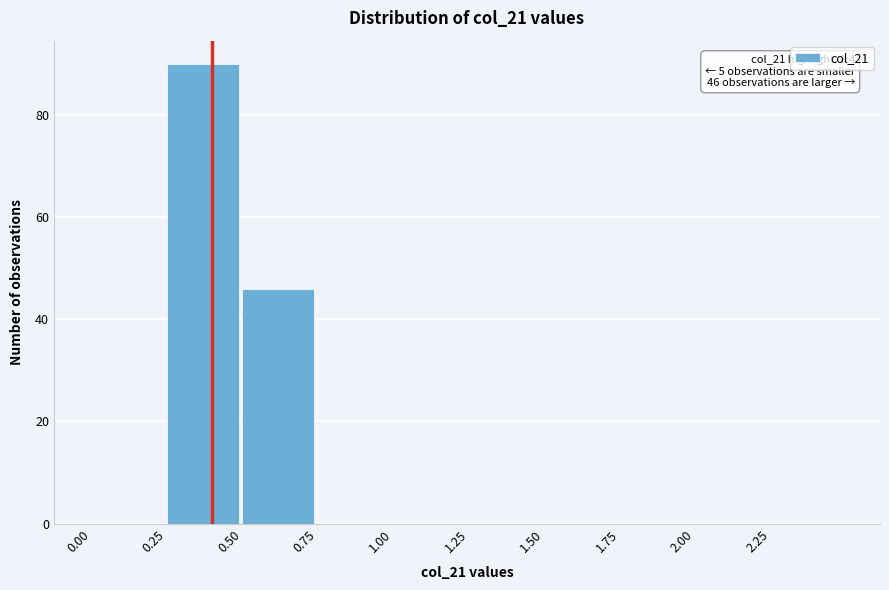

Which range on the x-axis has the tallest bar?

0.25 to 0.50